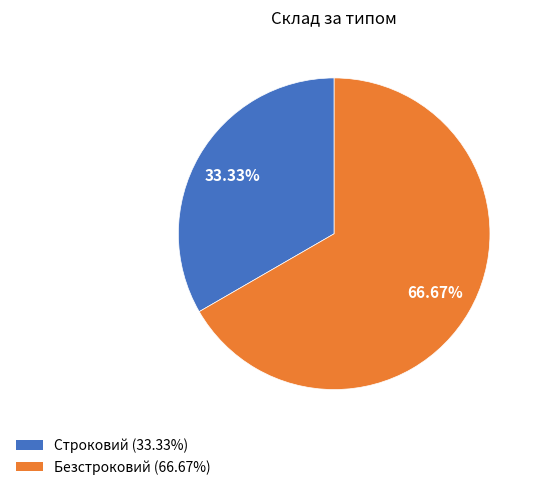

Does any single category account for the majority?

Yes